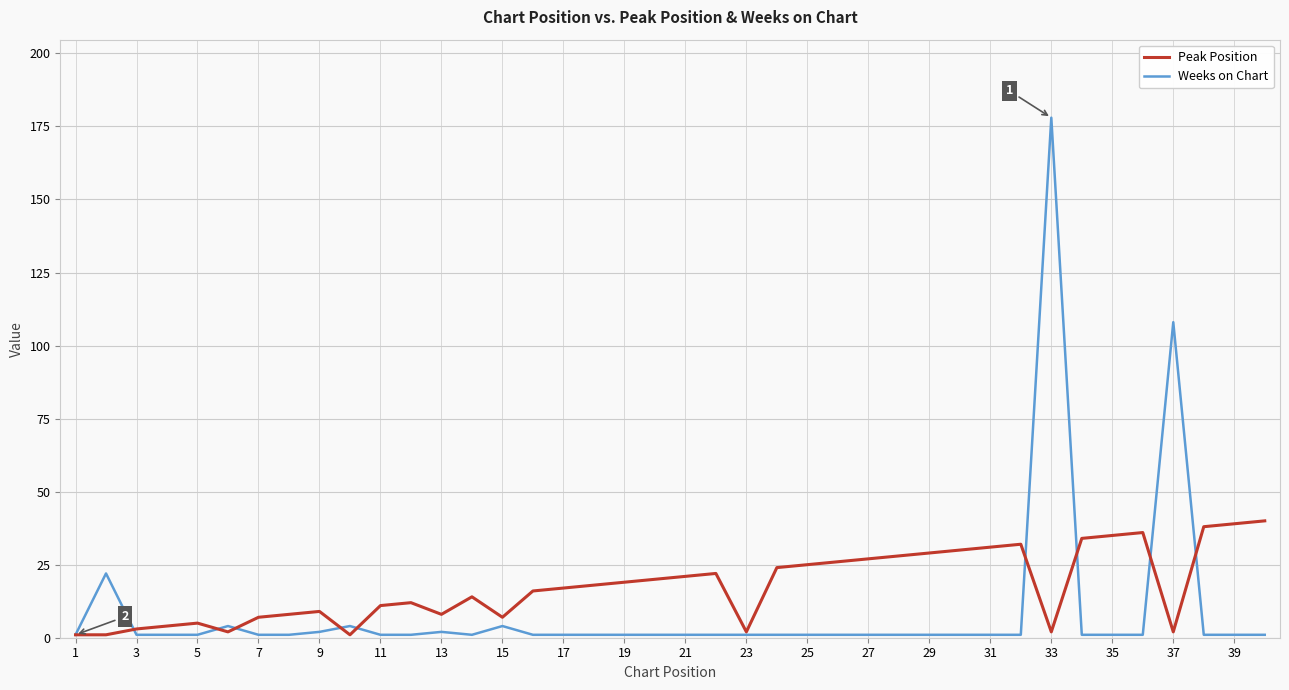

What is the smallest value displayed?

1